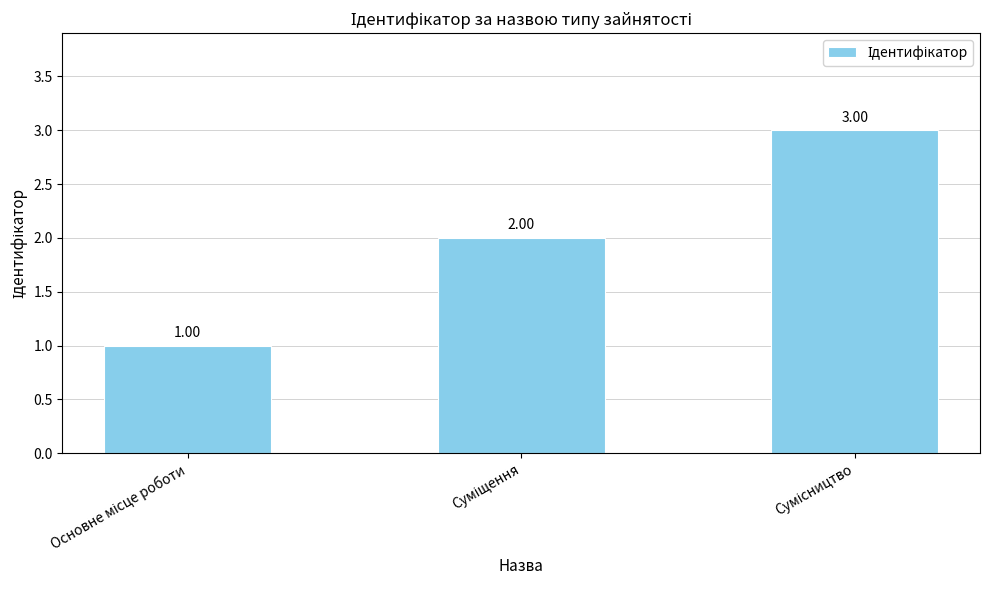

What is the sum of all values?

6